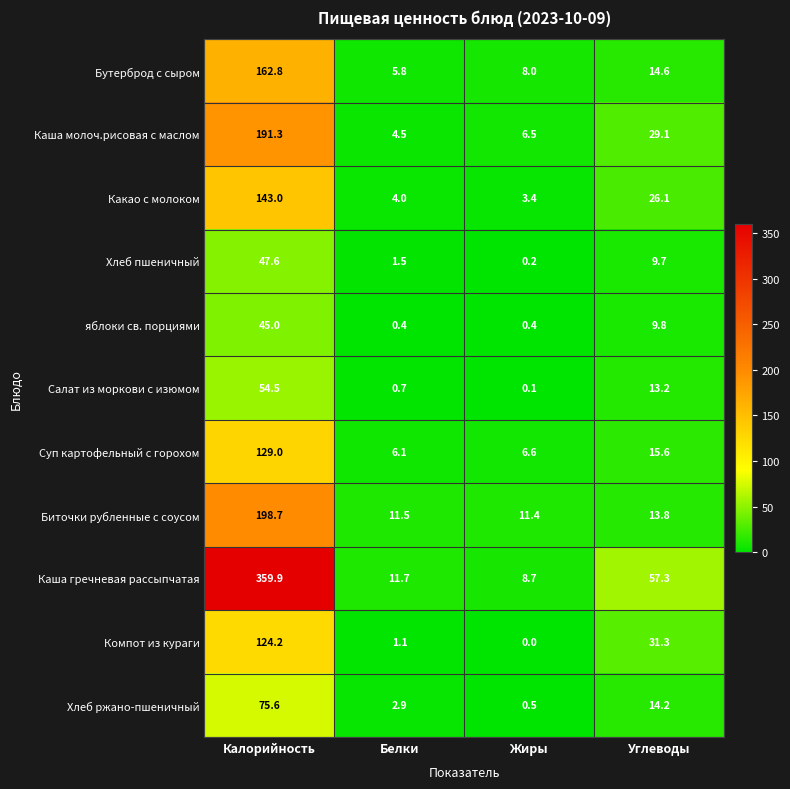

What is the sum of the Каша гречневая рассыпчатая values at Калорийность and Углеводы?

417.2